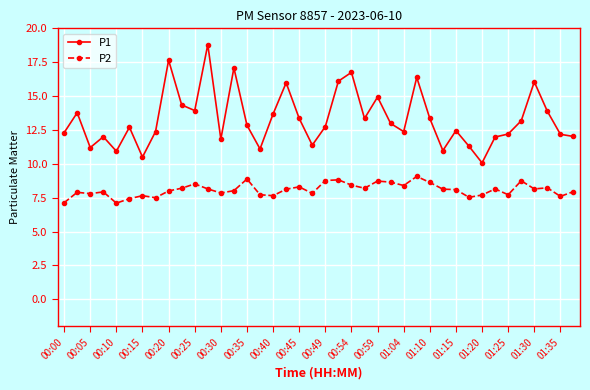

True or false: P2 and P1 cross at least once.

False